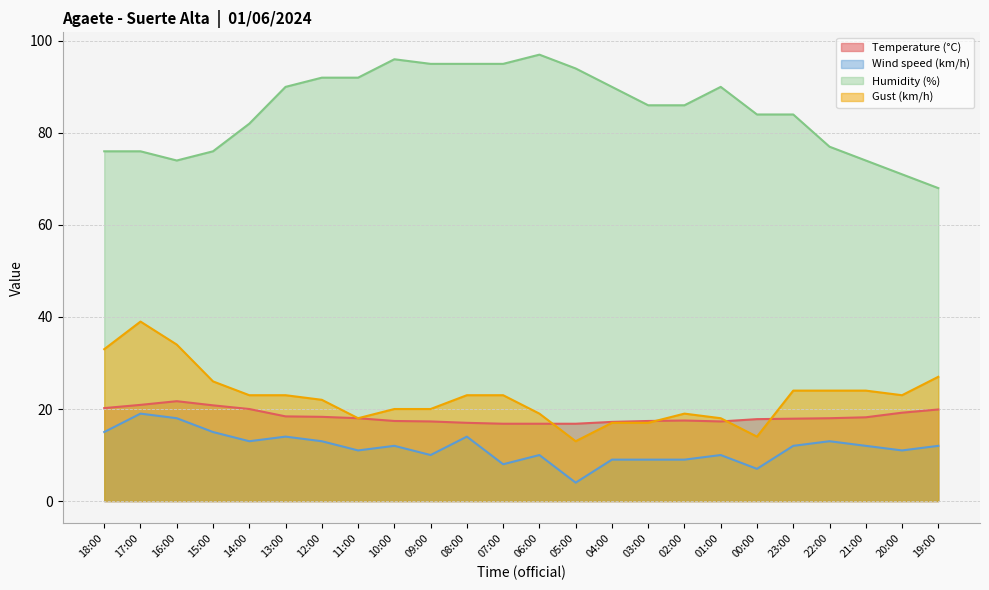

Reading right to left, extract all data points from this chart.

Temperature (°C): 19:00=19.9	20:00=19.2	21:00=18.2	22:00=18.0	23:00=17.9	00:00=17.8	01:00=17.3	02:00=17.5	03:00=17.4	04:00=17.2	05:00=16.8	06:00=16.8	07:00=16.8	08:00=17.0	09:00=17.3	10:00=17.4	11:00=18.0	12:00=18.3	13:00=18.4	14:00=20.0	15:00=20.8	16:00=21.7	17:00=20.9	18:00=20.2
Wind speed (km/h): 19:00=12.0	20:00=11.0	21:00=12.0	22:00=13.0	23:00=12.0	00:00=7.0	01:00=10.0	02:00=9.0	03:00=9.0	04:00=9.0	05:00=4.0	06:00=10.0	07:00=8.0	08:00=14.0	09:00=10.0	10:00=12.0	11:00=11.0	12:00=13.0	13:00=14.0	14:00=13.0	15:00=15.0	16:00=18.0	17:00=19.0	18:00=15.0
Humidity (%): 19:00=68.0	20:00=71.0	21:00=74.0	22:00=77.0	23:00=84.0	00:00=84.0	01:00=90.0	02:00=86.0	03:00=86.0	04:00=90.0	05:00=94.0	06:00=97.0	07:00=95.0	08:00=95.0	09:00=95.0	10:00=96.0	11:00=92.0	12:00=92.0	13:00=90.0	14:00=82.0	15:00=76.0	16:00=74.0	17:00=76.0	18:00=76.0
Gust (km/h): 19:00=27.0	20:00=23.0	21:00=24.0	22:00=24.0	23:00=24.0	00:00=14.0	01:00=18.0	02:00=19.0	03:00=17.0	04:00=17.0	05:00=13.0	06:00=19.0	07:00=23.0	08:00=23.0	09:00=20.0	10:00=20.0	11:00=18.0	12:00=22.0	13:00=23.0	14:00=23.0	15:00=26.0	16:00=34.0	17:00=39.0	18:00=33.0